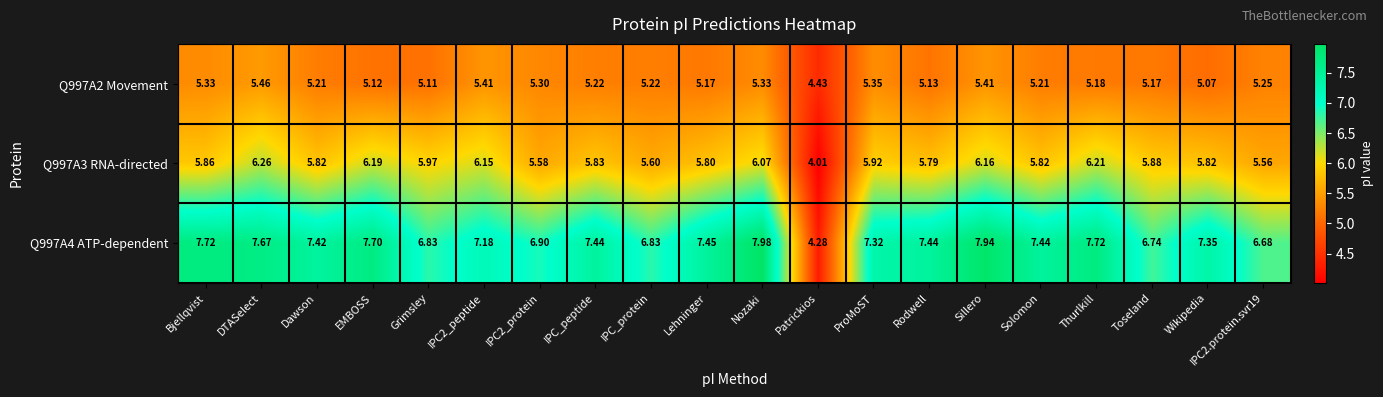

At which label does Q997A2 Movement reach its peak?

DTASelect